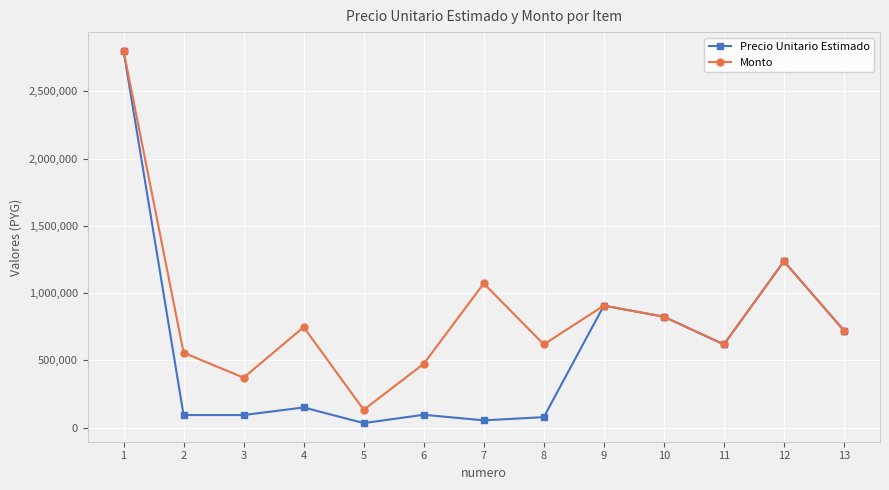

Which series has the widest spread of values?

Precio Unitario Estimado